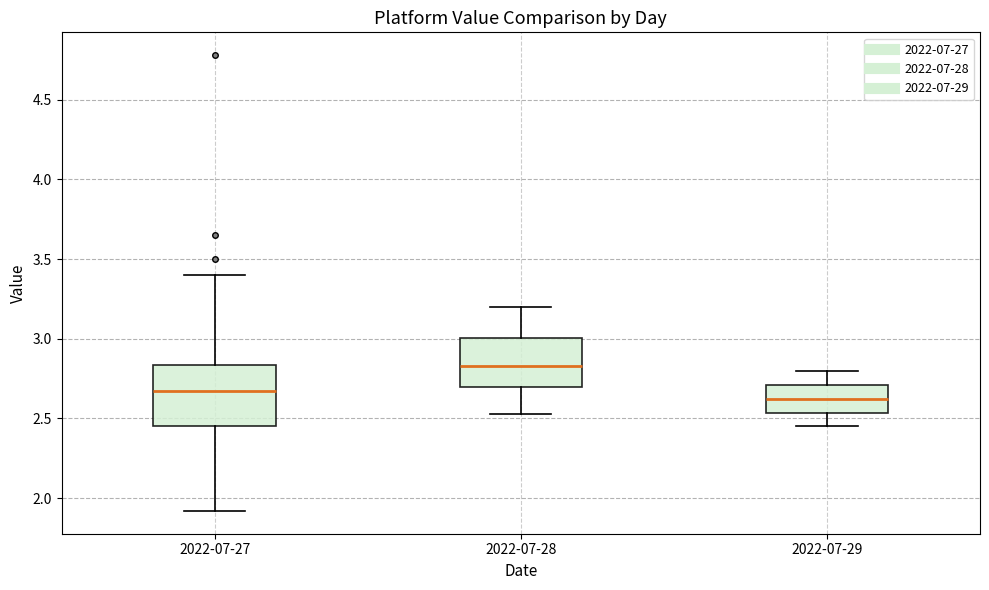

Reading left to right, transcribe this box plot: for each box, give where its median line is, the range the box spans, and where its two whiskers end, as read against the y-axis. The values are not printed on the chart, so give them approximately, as read against the axis.

2022-07-27: median 2.65, box 2.45 to 2.85, whiskers 1.90 to 3.40
2022-07-28: median 2.85, box 2.70 to 3.00, whiskers 2.55 to 3.20
2022-07-29: median 2.65, box 2.55 to 2.70, whiskers 2.45 to 2.80